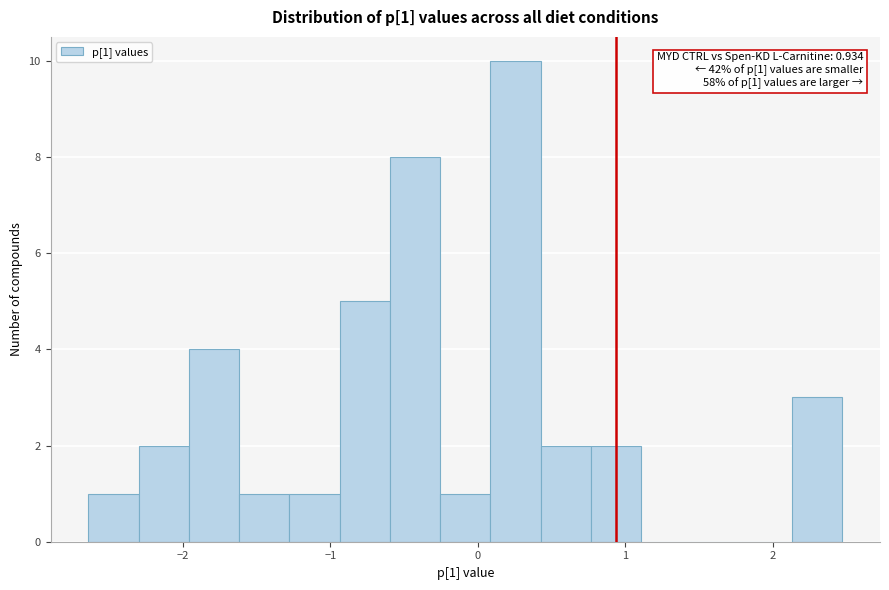

Around what value on the x-axis is the tallest bar? Give the approximate position of its centre, as read against the axis.

0.3